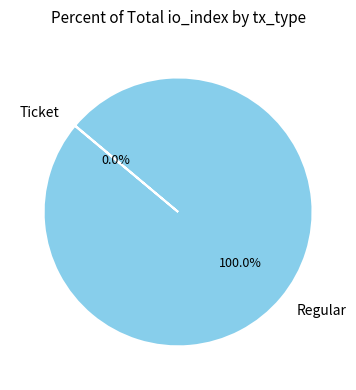

What is the largest slice in the pie chart?

Regular